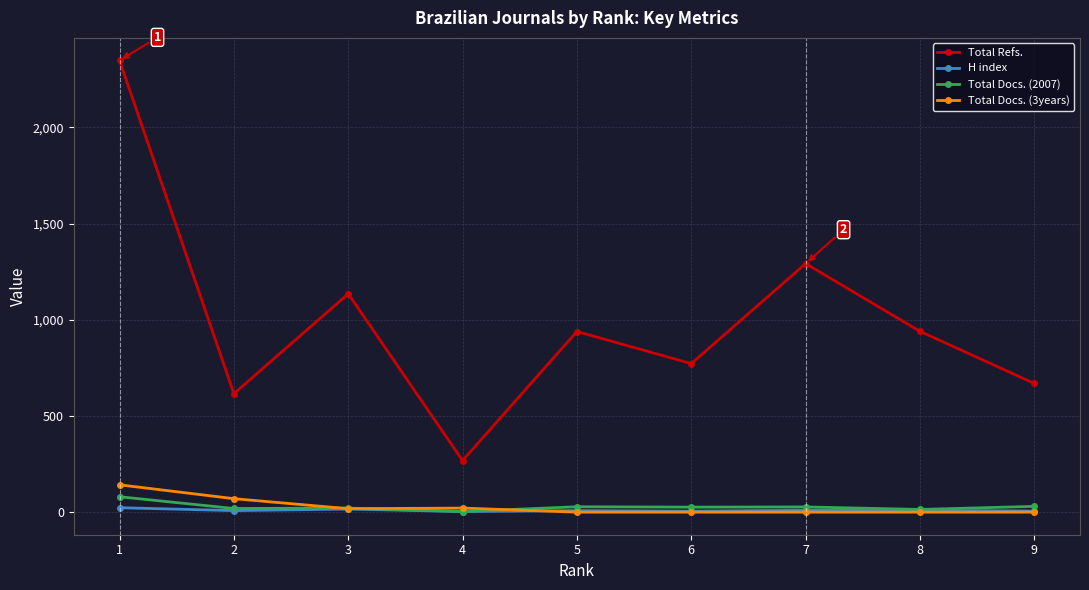

What is the greatest value displayed?

2348